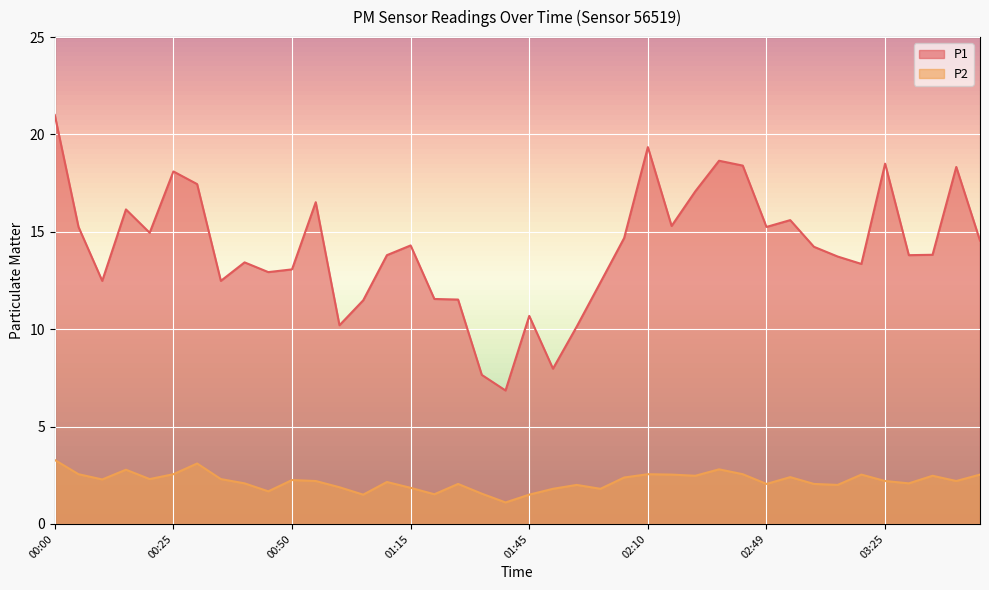

What is the label of the 7th point from the right?

03:05